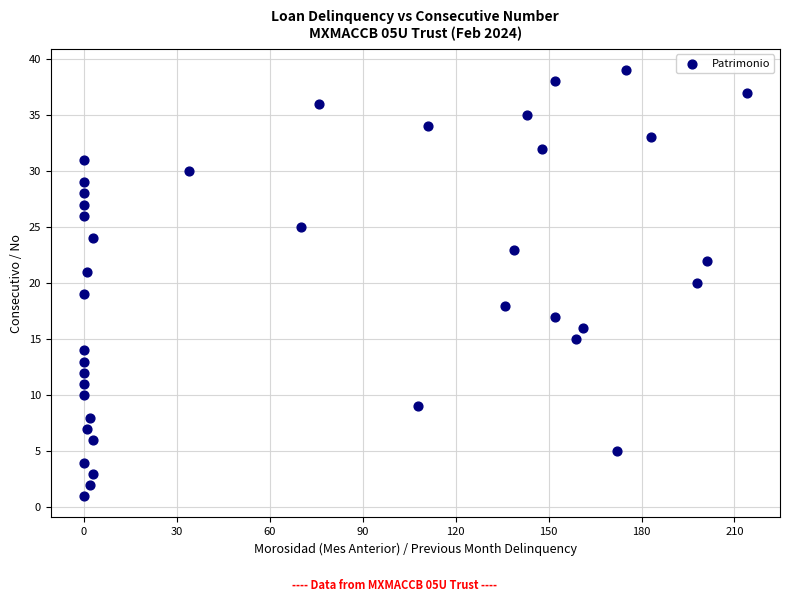

What is the range of Y values (max minus min)?

38